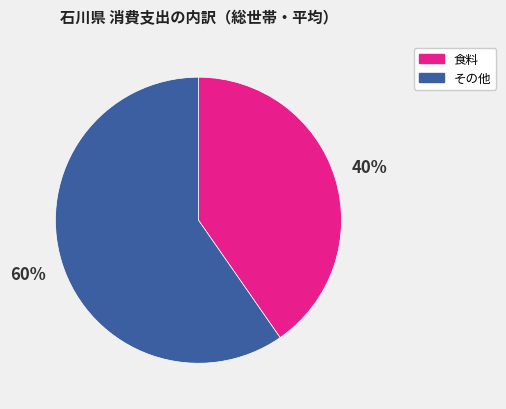

Is it true that 食料 is 40% of the pie?

True